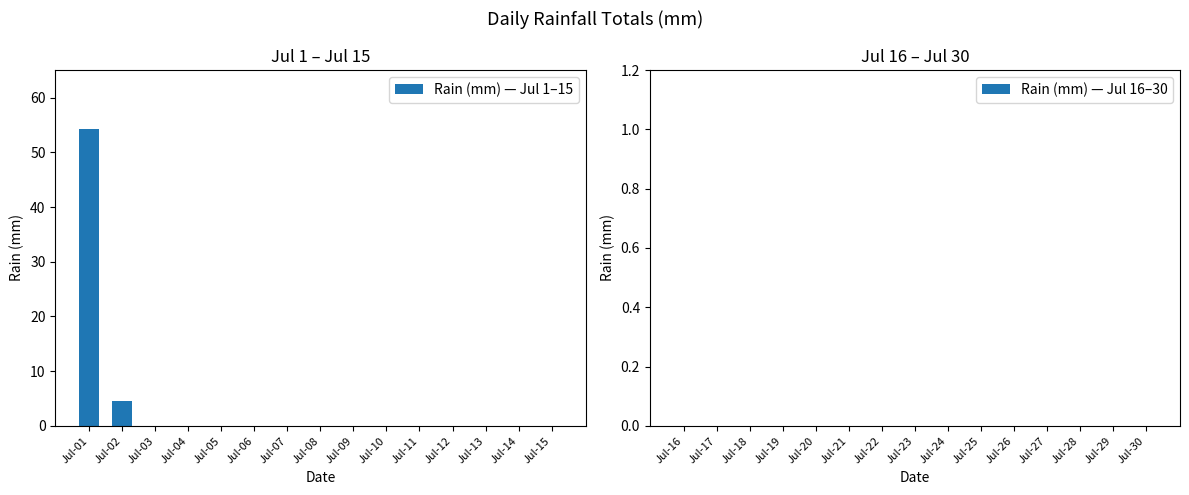

What is the greatest value displayed?

54.2